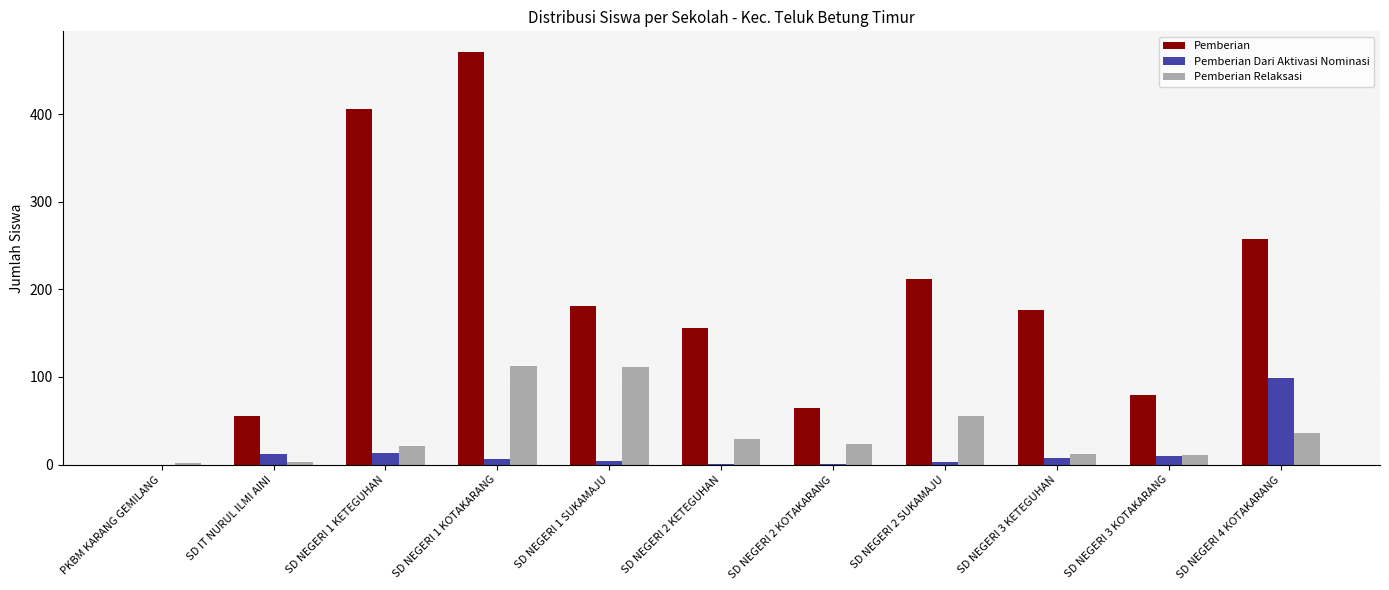

The value of Pemberian Relaksasi at SD NEGERI 3 KOTAKARANG is 11. True or false?

True